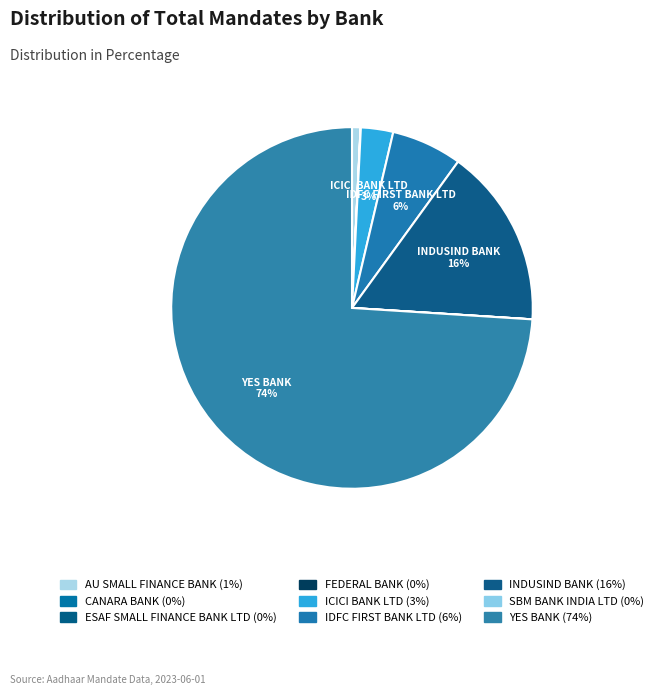

Which category accounts for the majority?

YES BANK